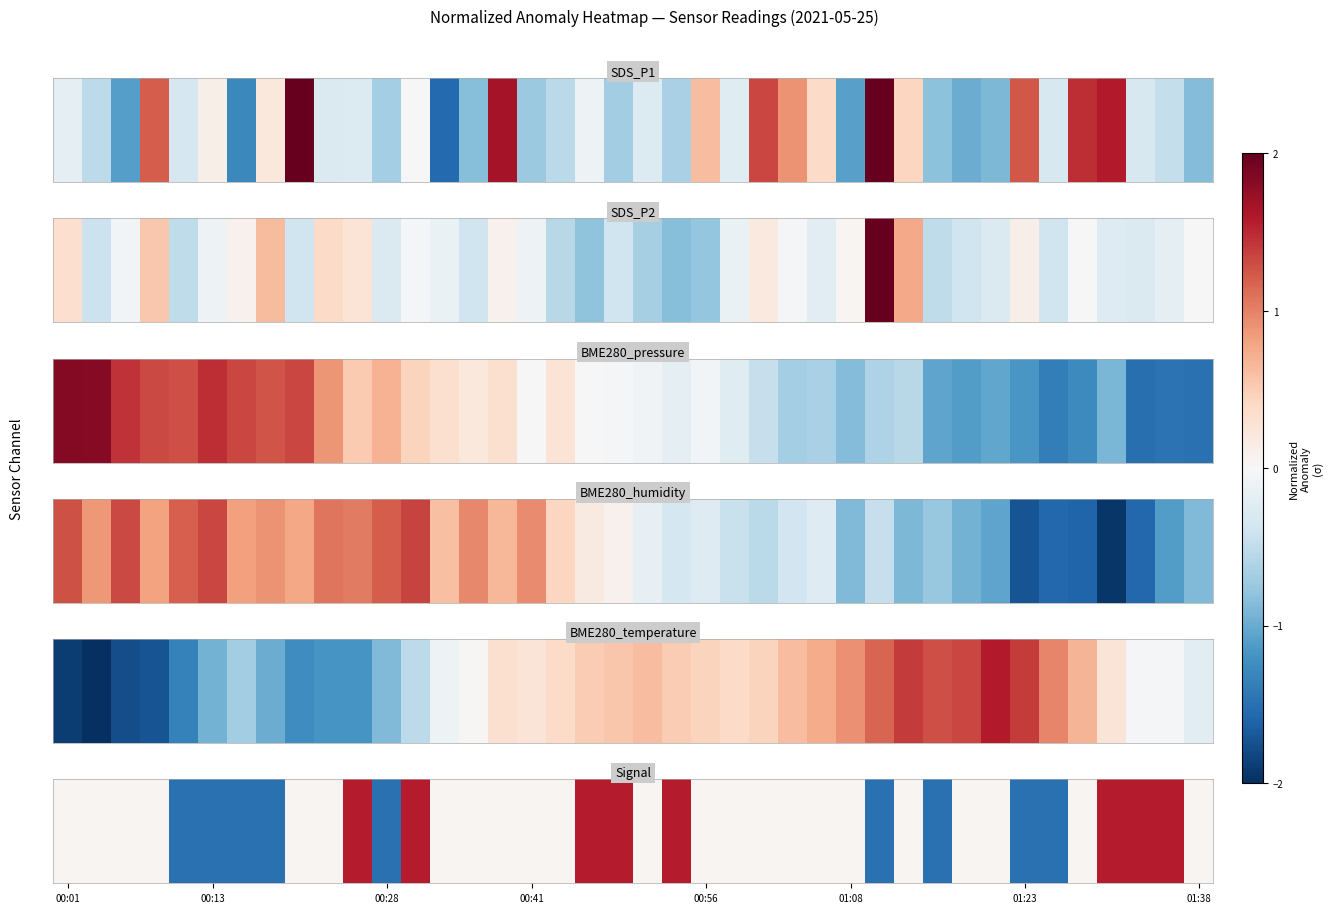

How many values are below 0?

9